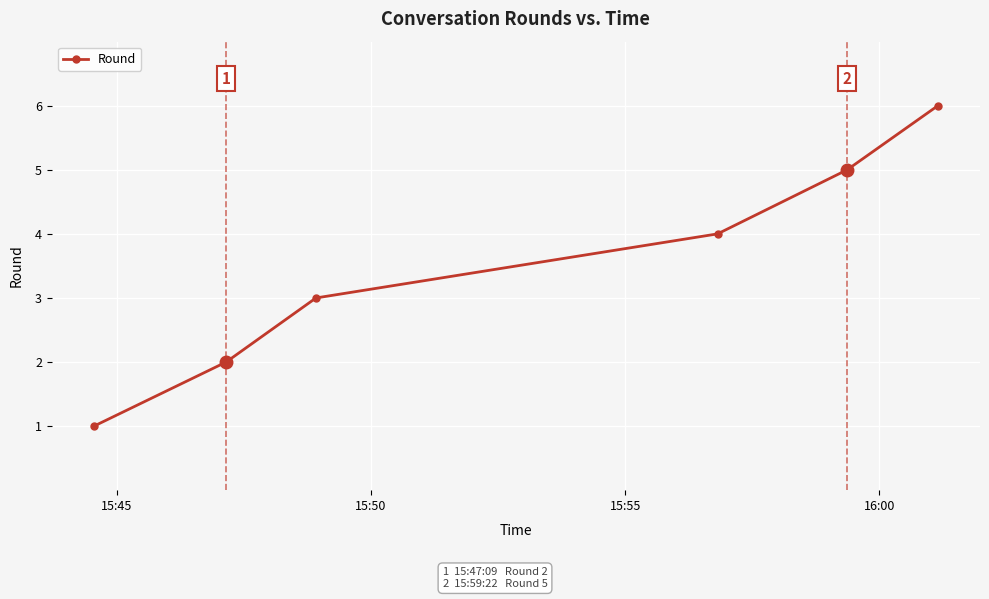

What is the difference between the maximum and minimum values?

5